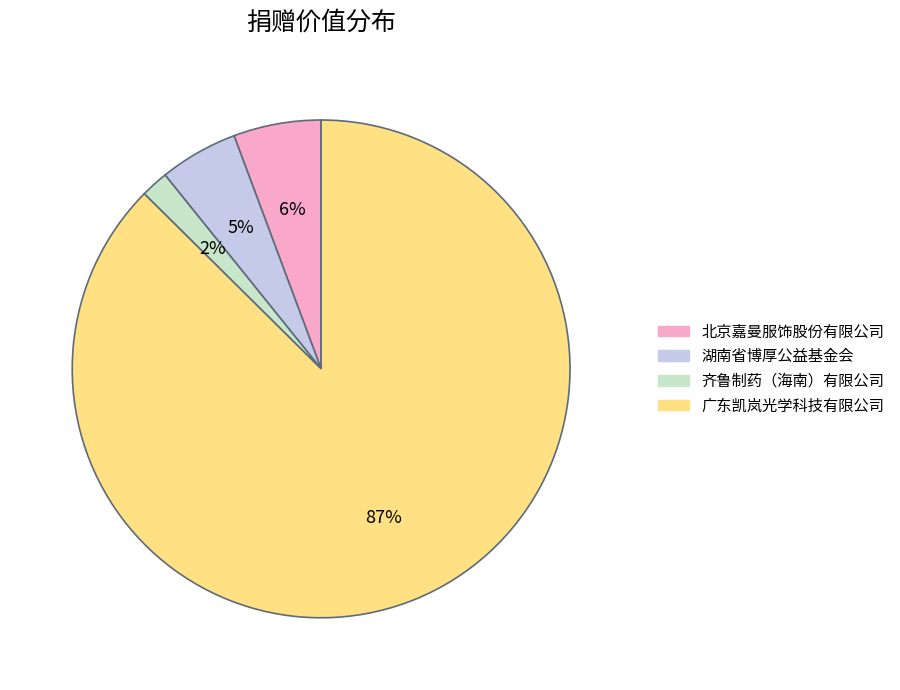

How many segments does this pie chart have?

4